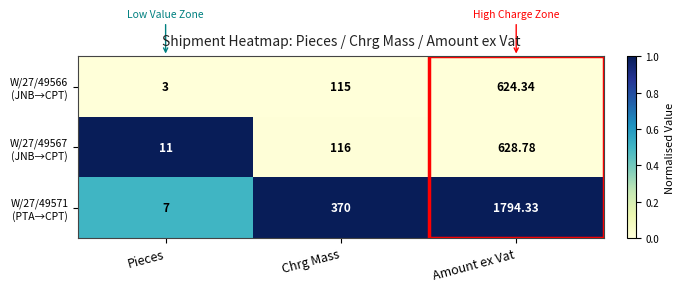

At which category is the sum across all series the highest?

Amount ex Vat